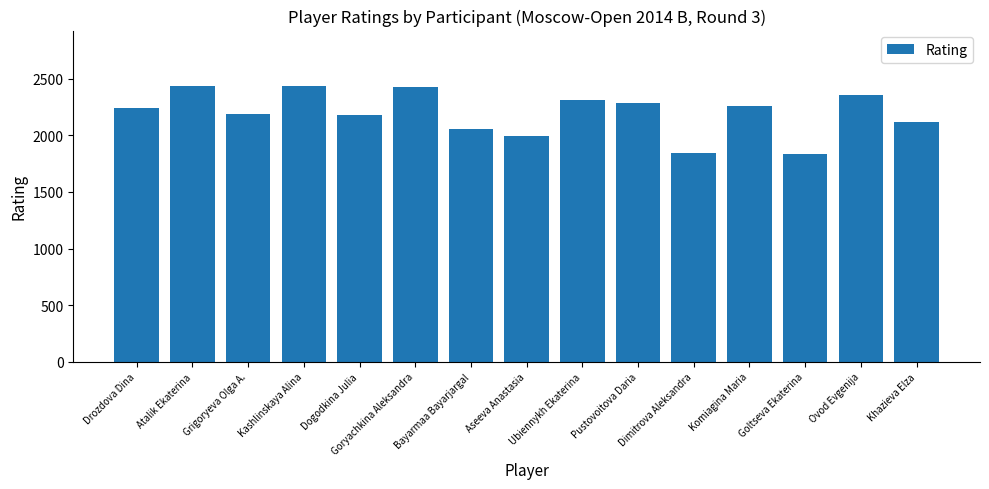

What is the label of the 9th bar from the right?

Bayarmaa Bayarjargal